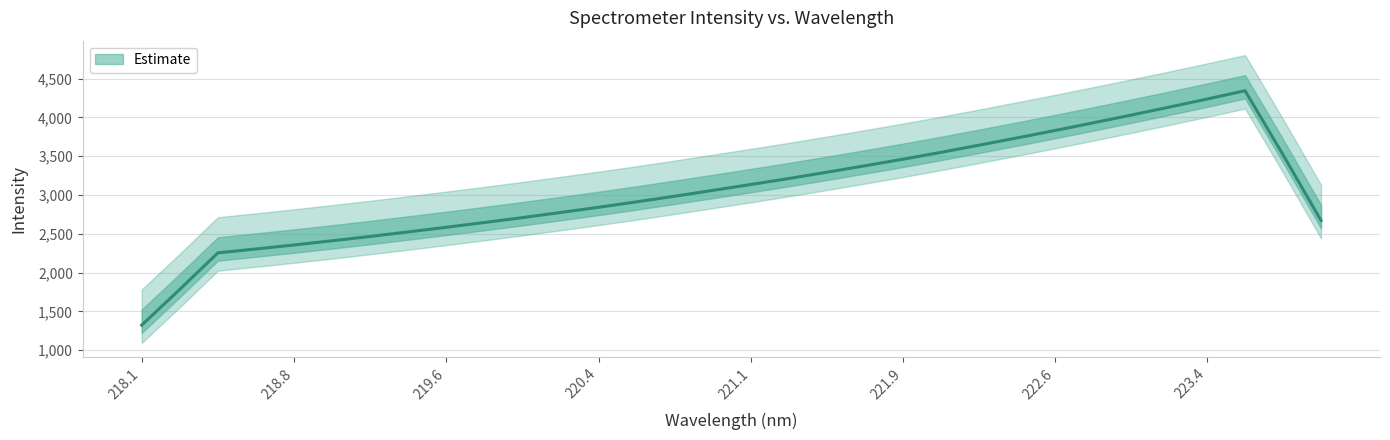

What position from the left is 223.9802?

32